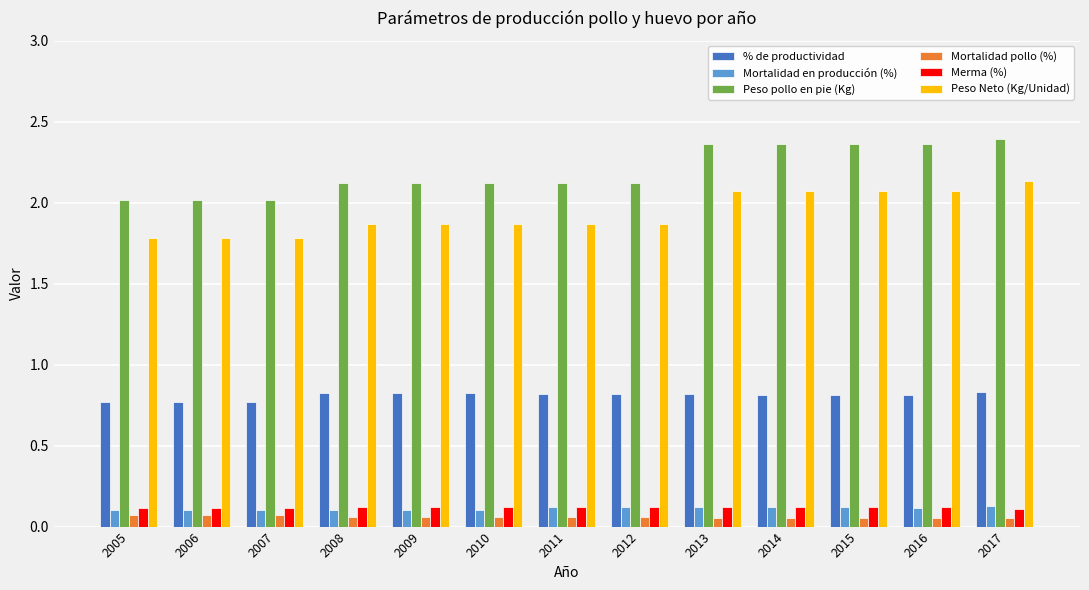

Which series has the largest range (max minus min)?

Peso pollo en pie (Kg)